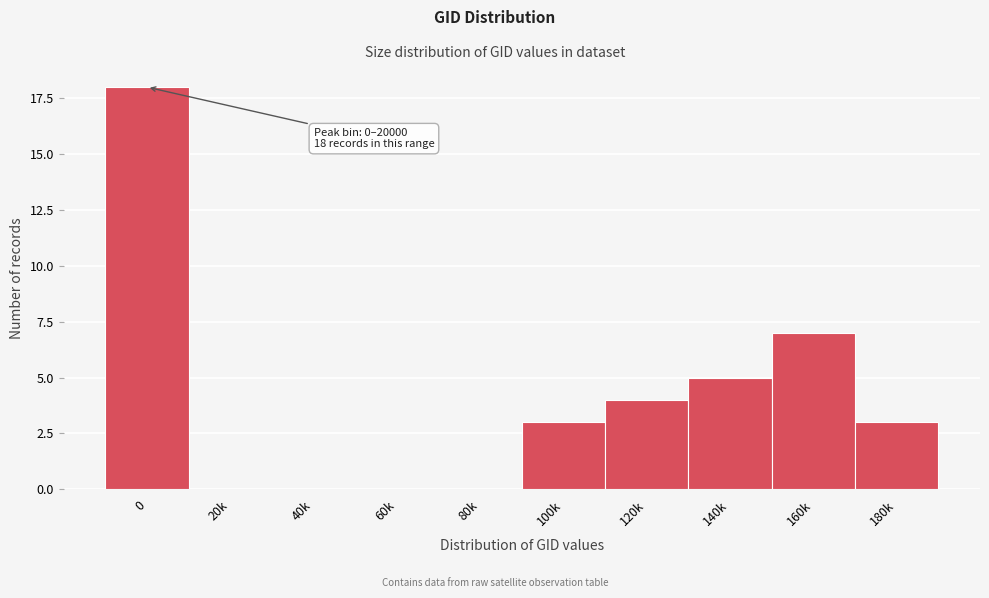

Reading left to right, transcribe all the data shown in this chart.

0=18	20k=0	40k=0	60k=0	80k=0	100k=3	120k=4	140k=5	160k=7	180k=3